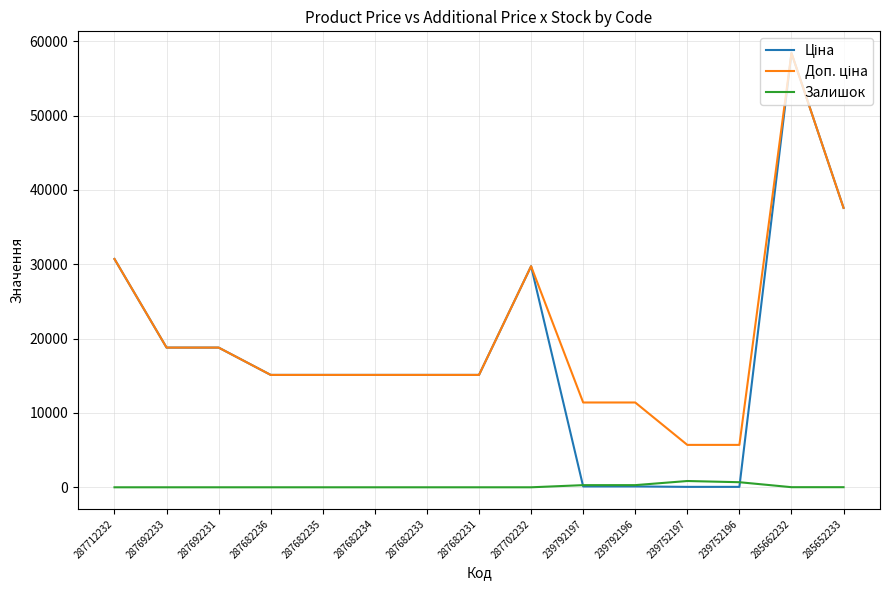

What is the total value across all series at 287692233?

37593.6